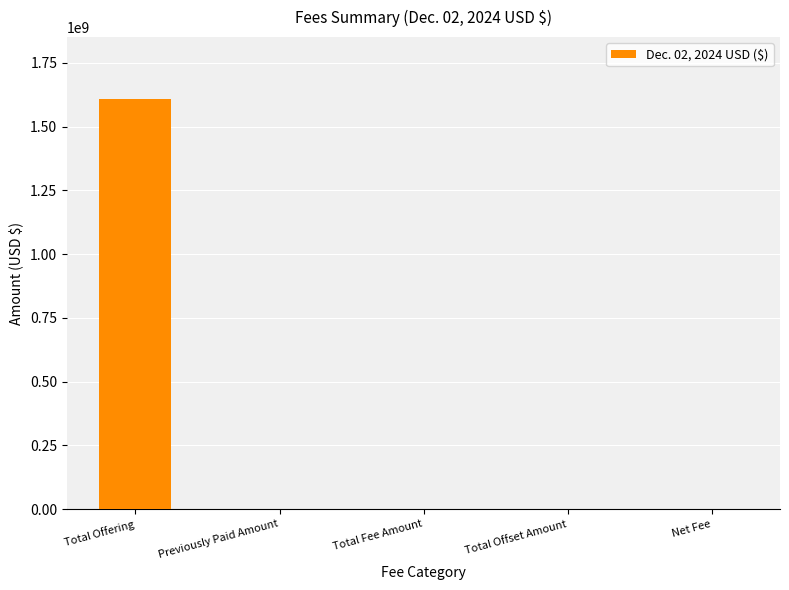

Between Total Offering and Total Fee Amount, which is larger?

Total Offering